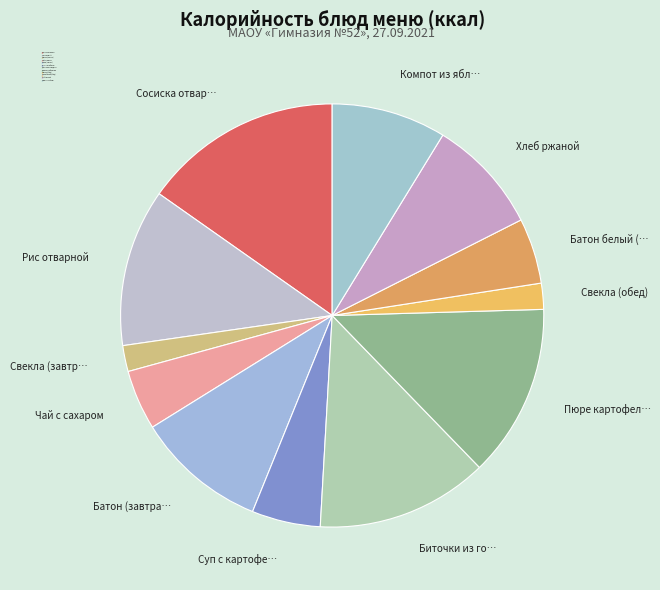

How many segments does this pie chart have?

12